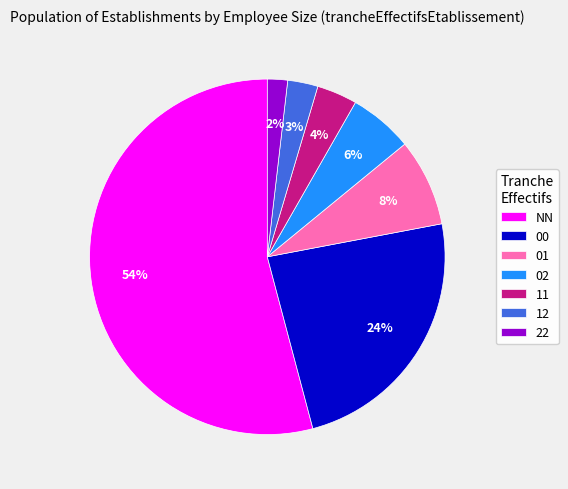

Which slice is the smallest?

22